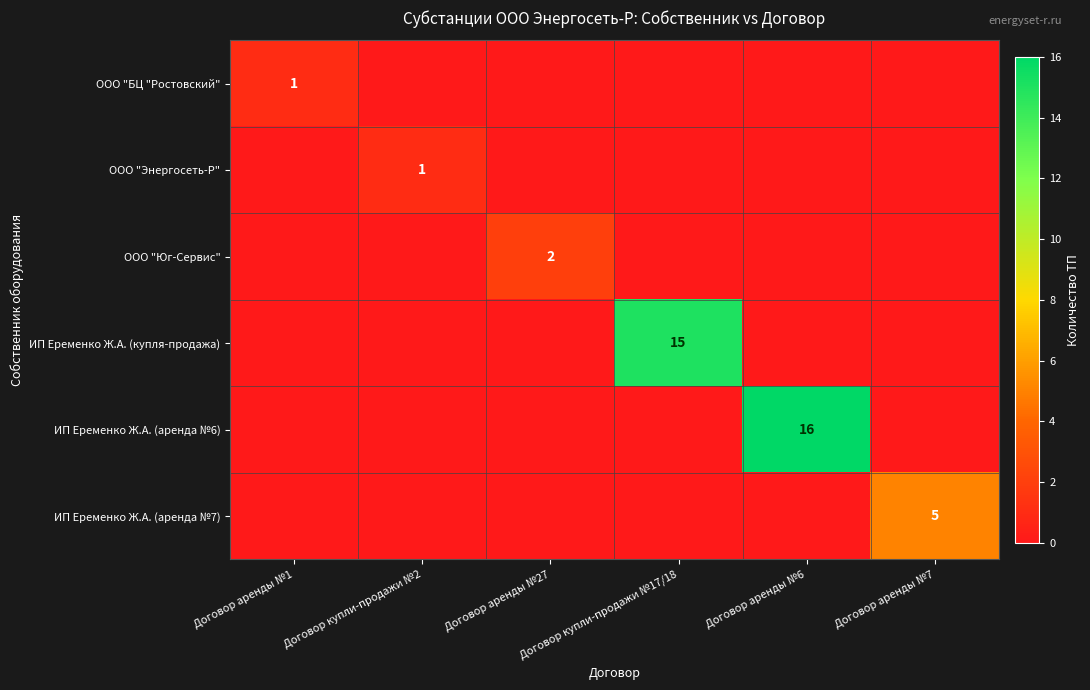

Is it true that ООО "БЦ "Ростовский" equals 0 at Договор купли-продажи №17/18?

True